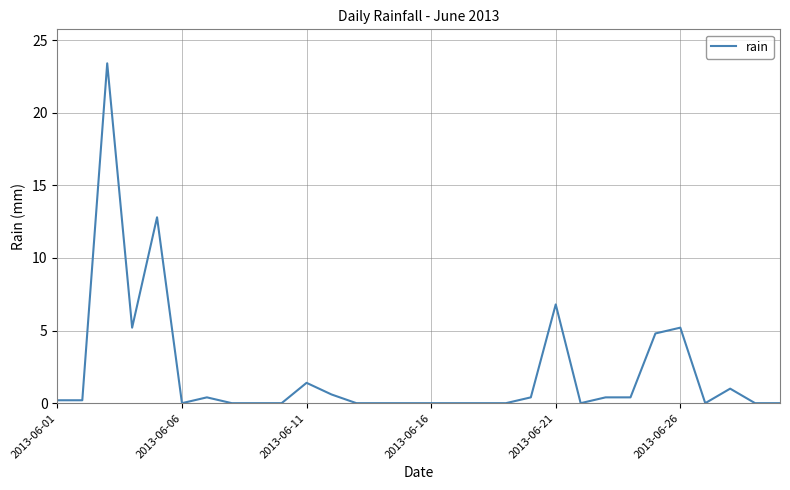

What is the greatest value displayed?

23.4